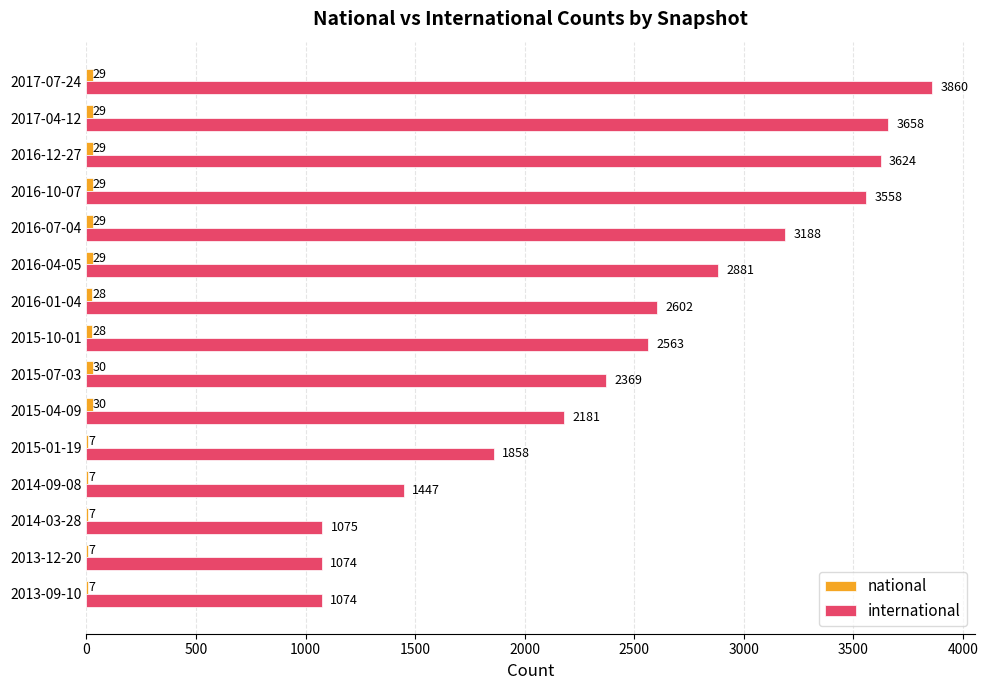

At which category is the sum across all series the highest?

2017-07-24